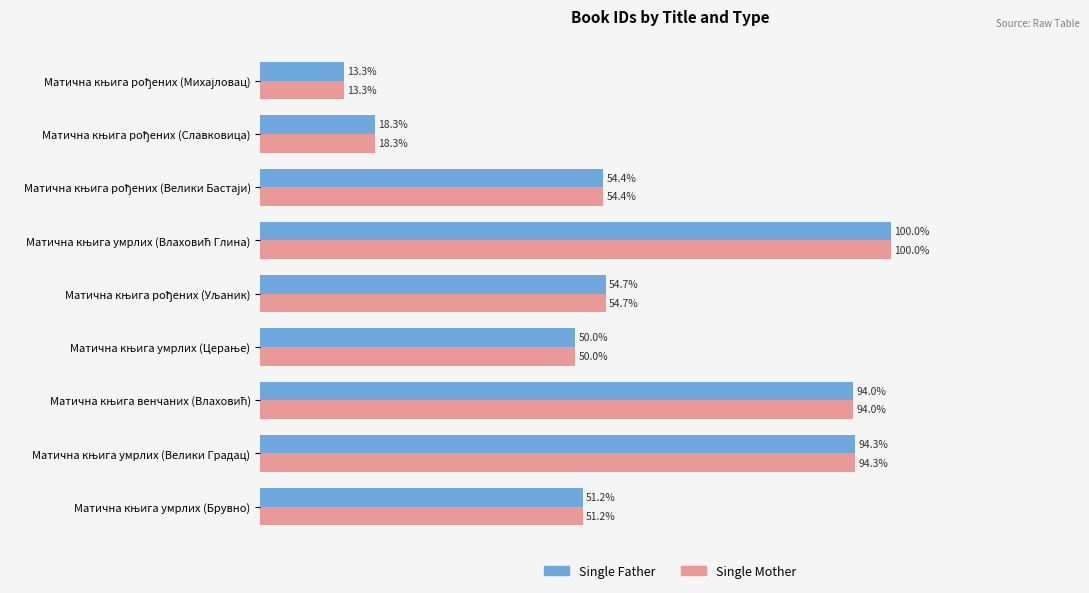

What are all the series names shown in the legend?

Single Father, Single Mother